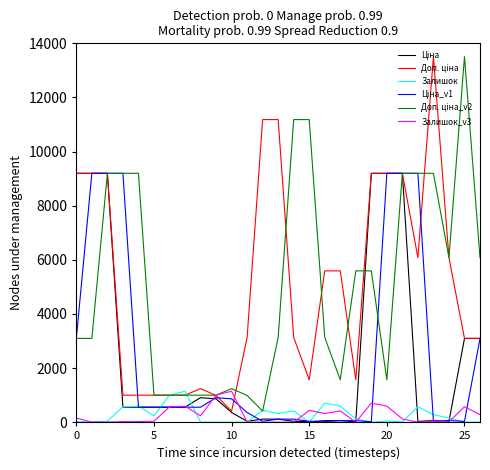

What is the maximum value for Залишок_v3?

1142.0